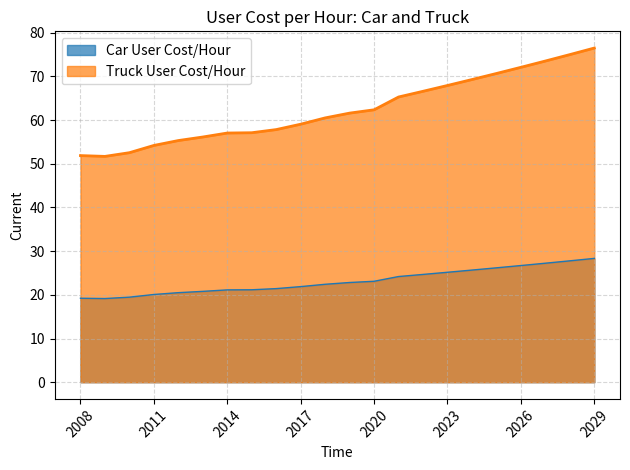

What are all the series names shown in the legend?

Car User Cost/Hour, Truck User Cost/Hour